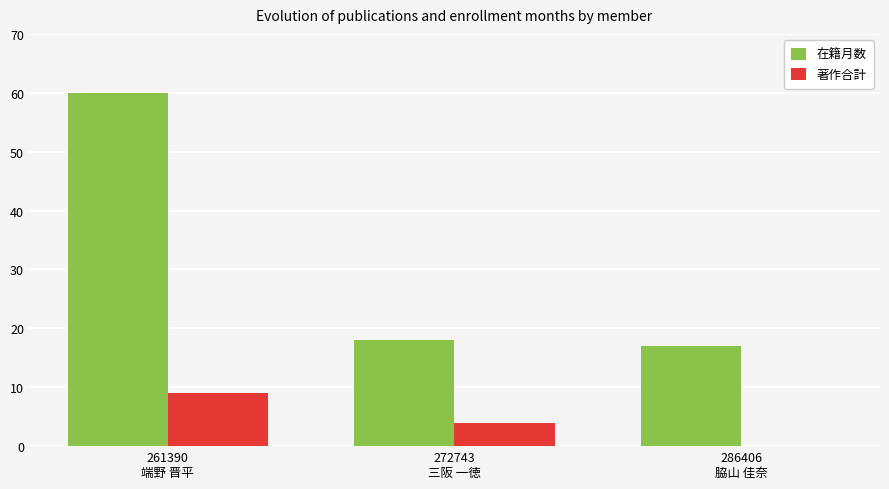

What is the highest value of the 在籍月数 series?

60